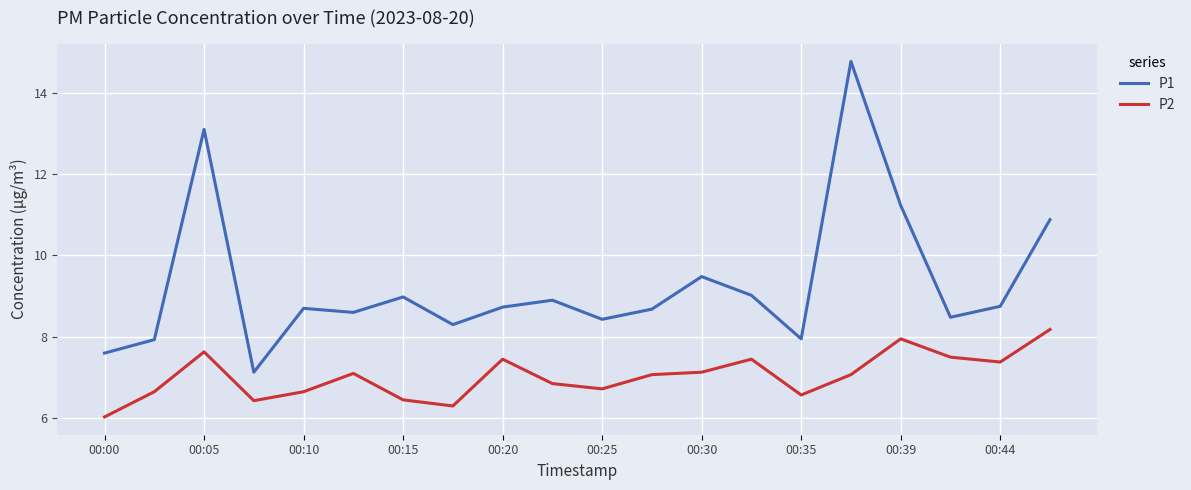

What is the maximum value for P1?

14.8